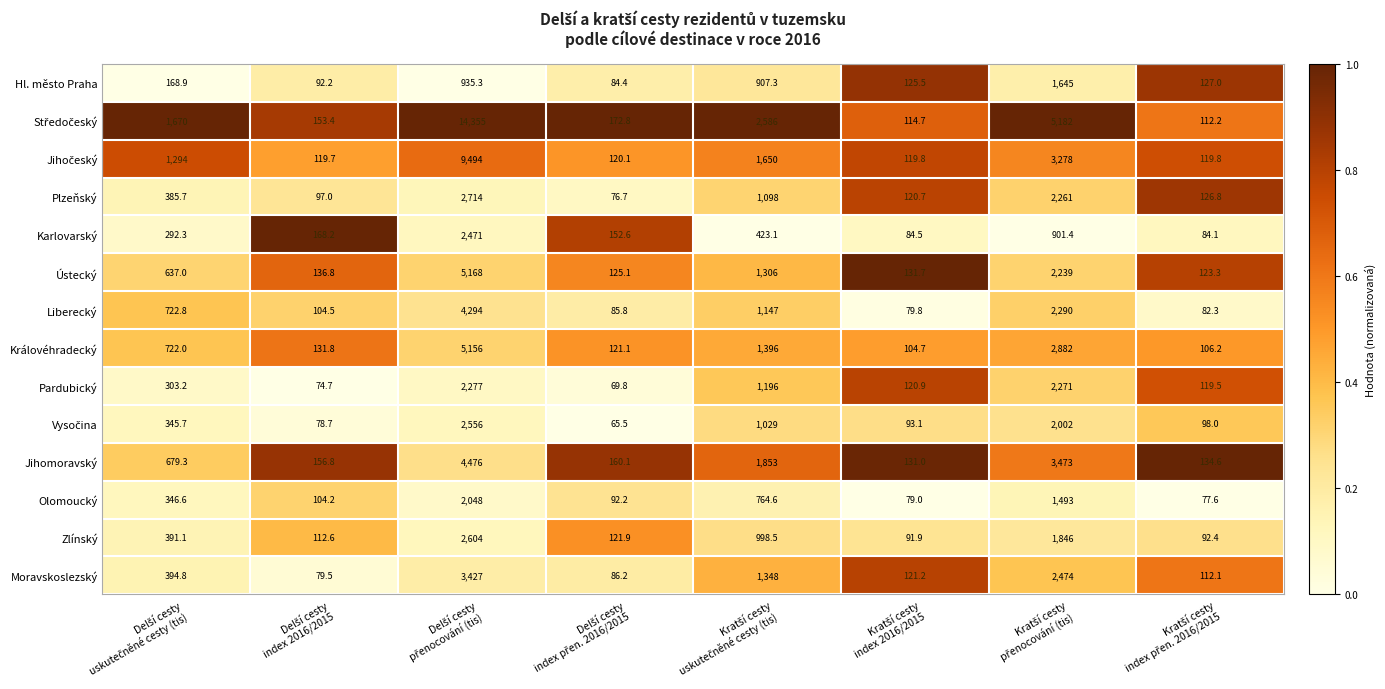

What is the sum of all Hl. město Praha values?

4085.6